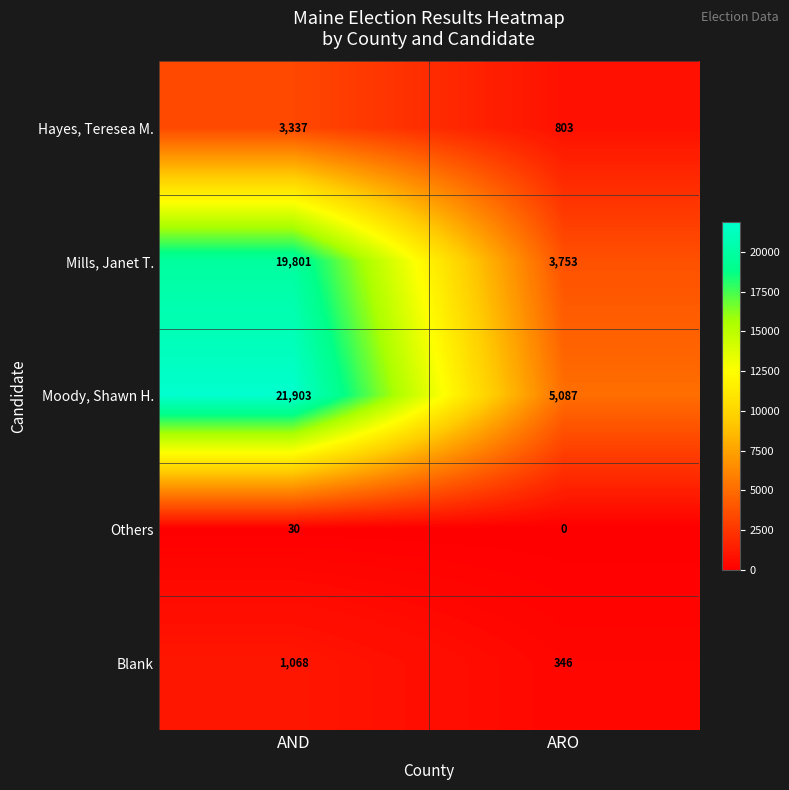

Which series has the widest spread of values?

Moody, Shawn H.